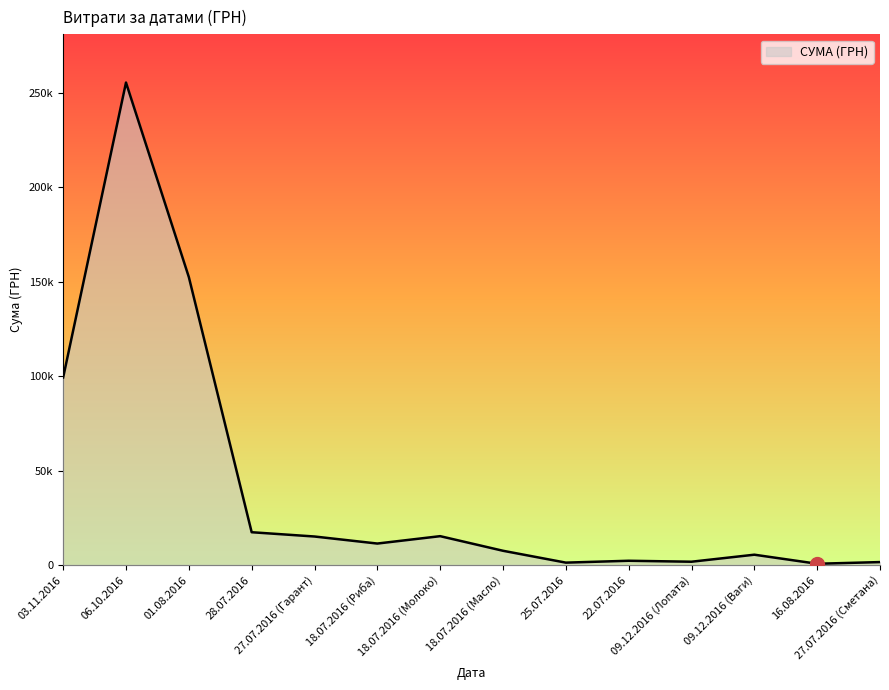

Does the chart display data point markers on the line(s)?

No